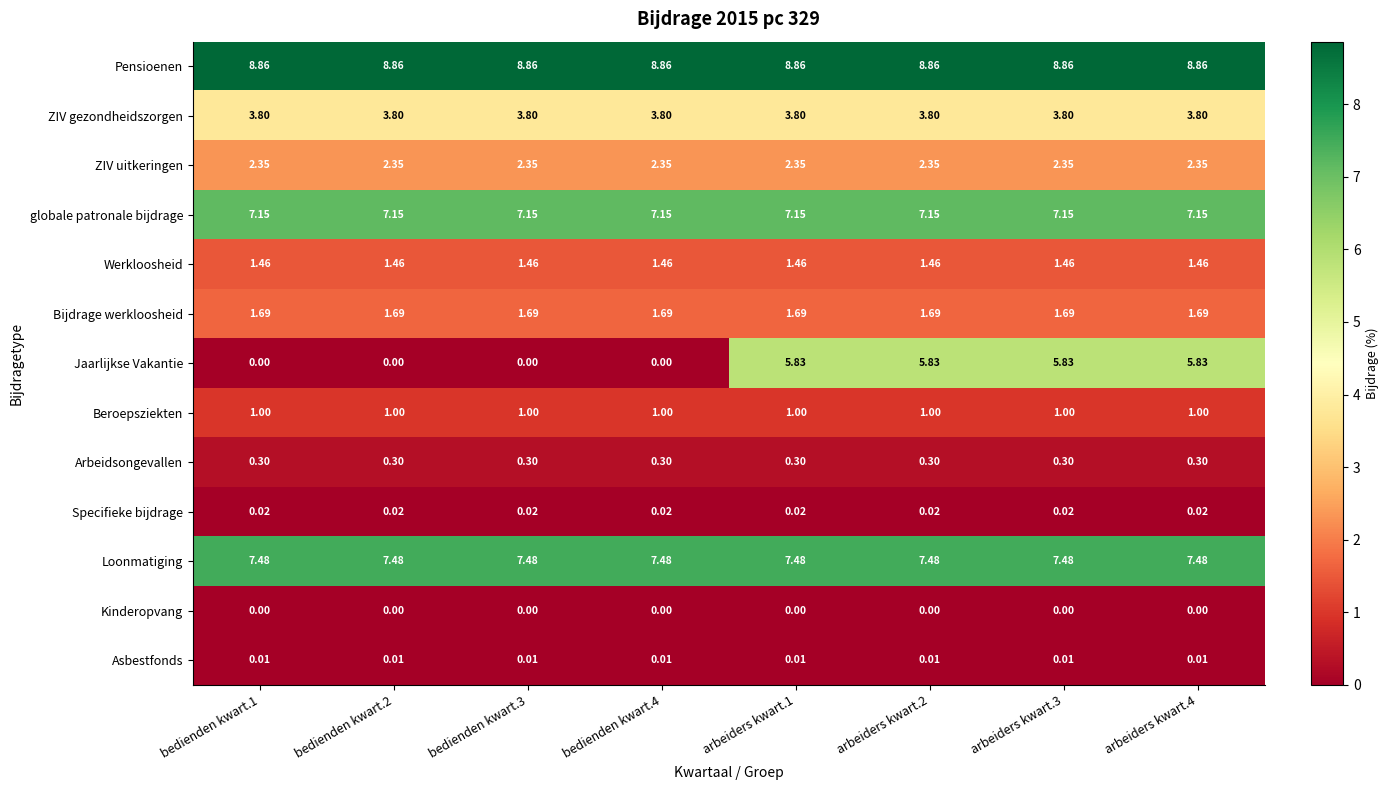

What is the greatest value displayed?

8.9